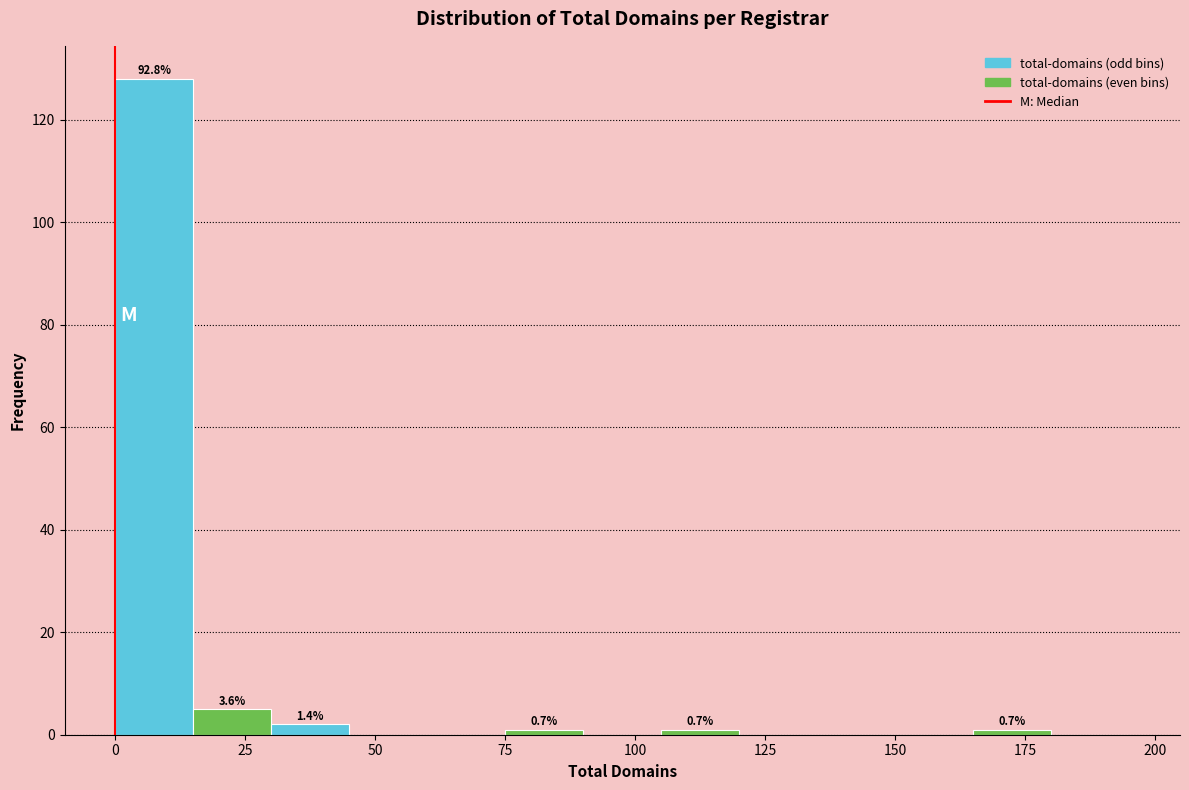

Around what value on the x-axis is the tallest bar? Give the approximate position of its centre, as read against the axis.

10